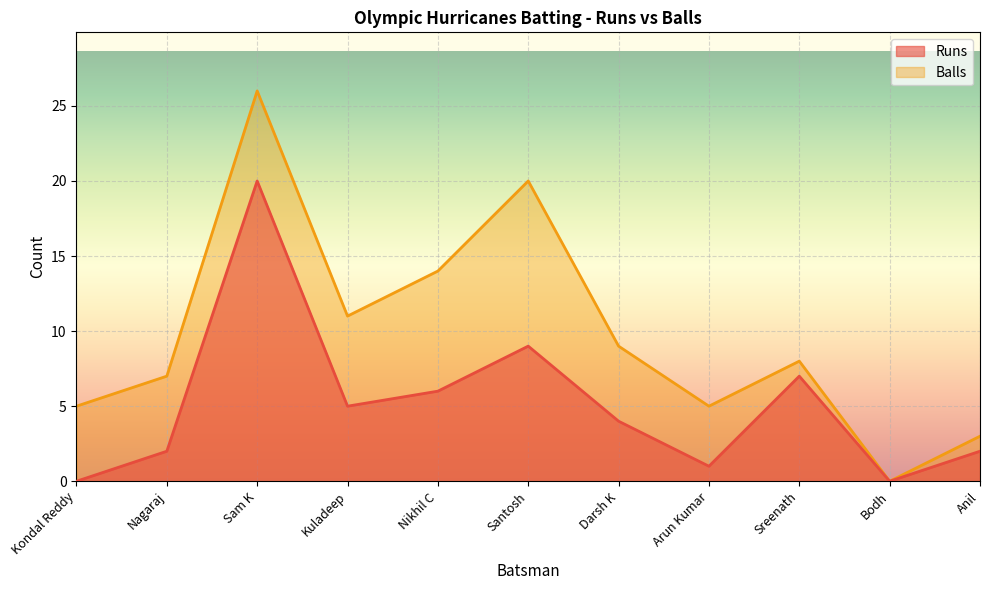

In Balls, how many points are lower than both neighbors (excluding endpoints)?

3